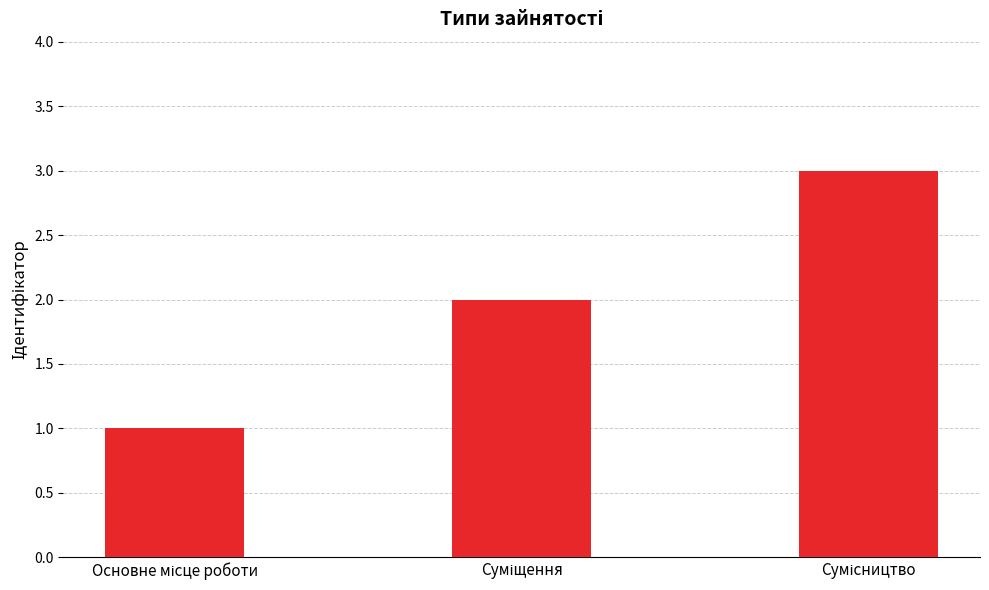

What is the maximum value shown in the chart?

3